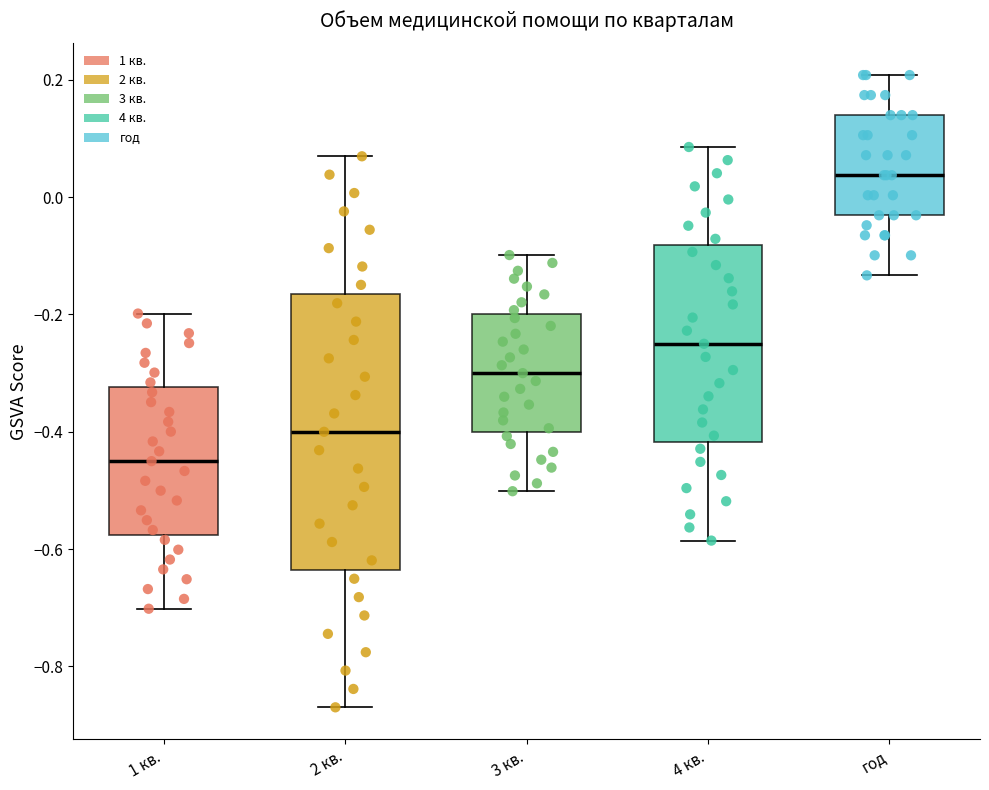

Which box is the tallest, from its lower edge to its upper edge?

2 кв.